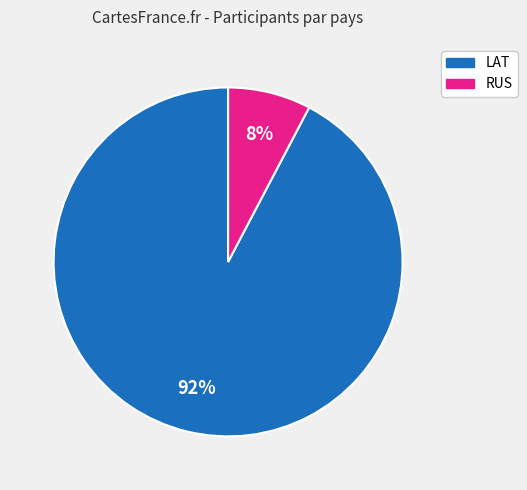

To the nearest percent, what portion does LAT represent?

92%